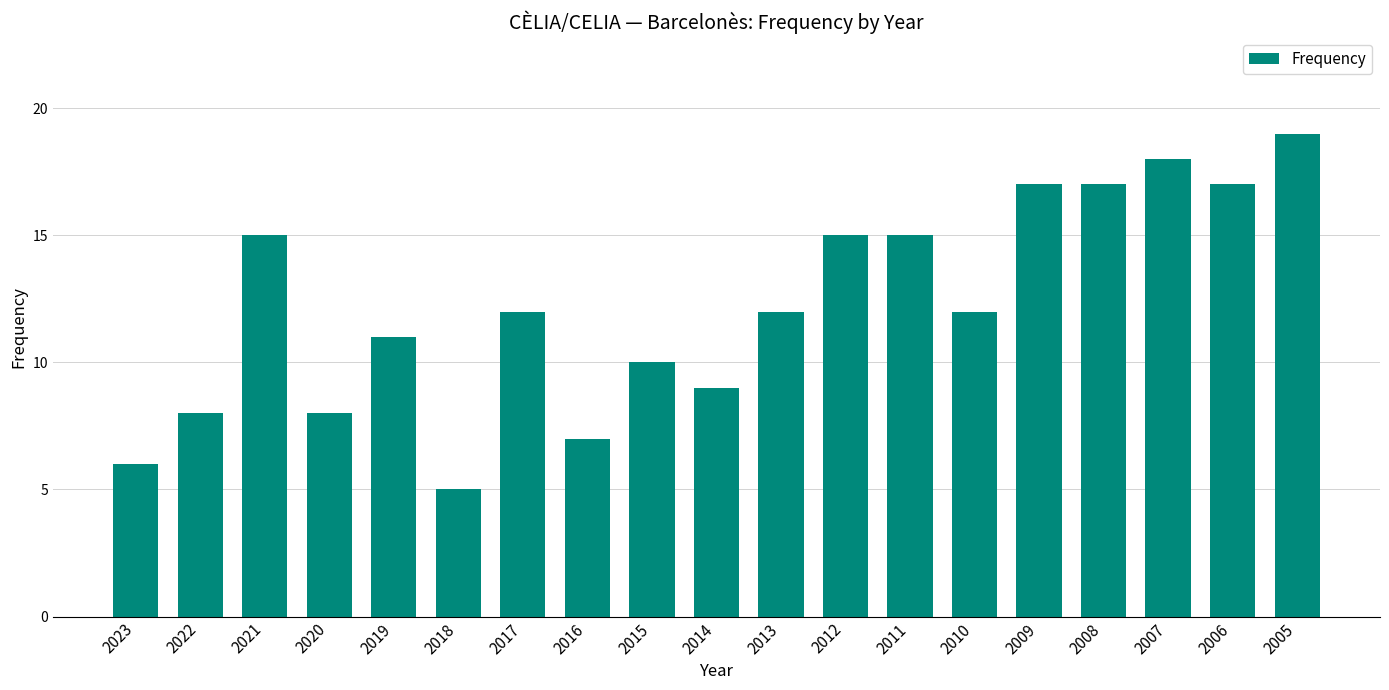

Which category has the highest value across all series?

2005